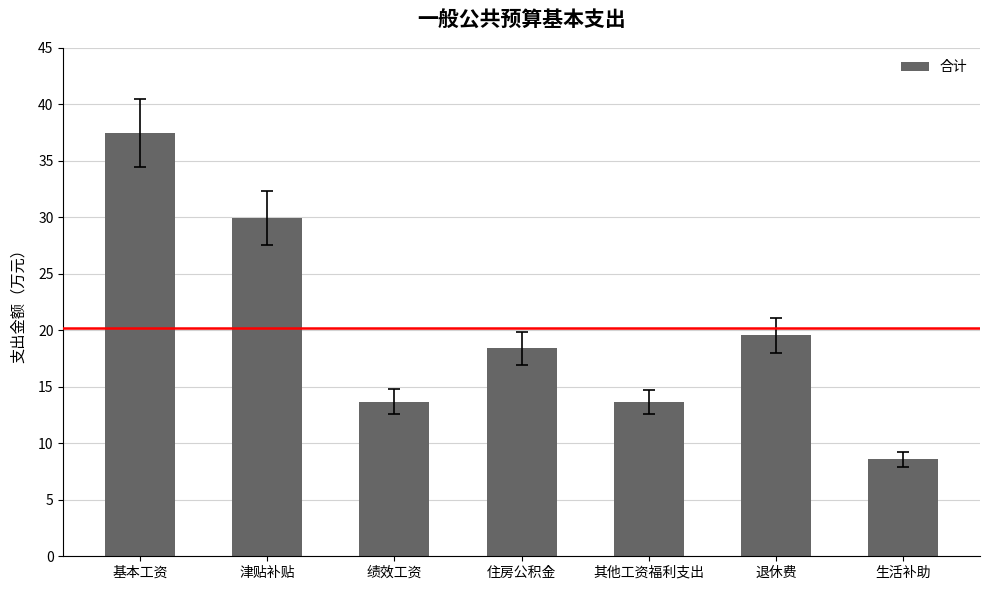

What is the difference between the second highest and minimum values?

21.3